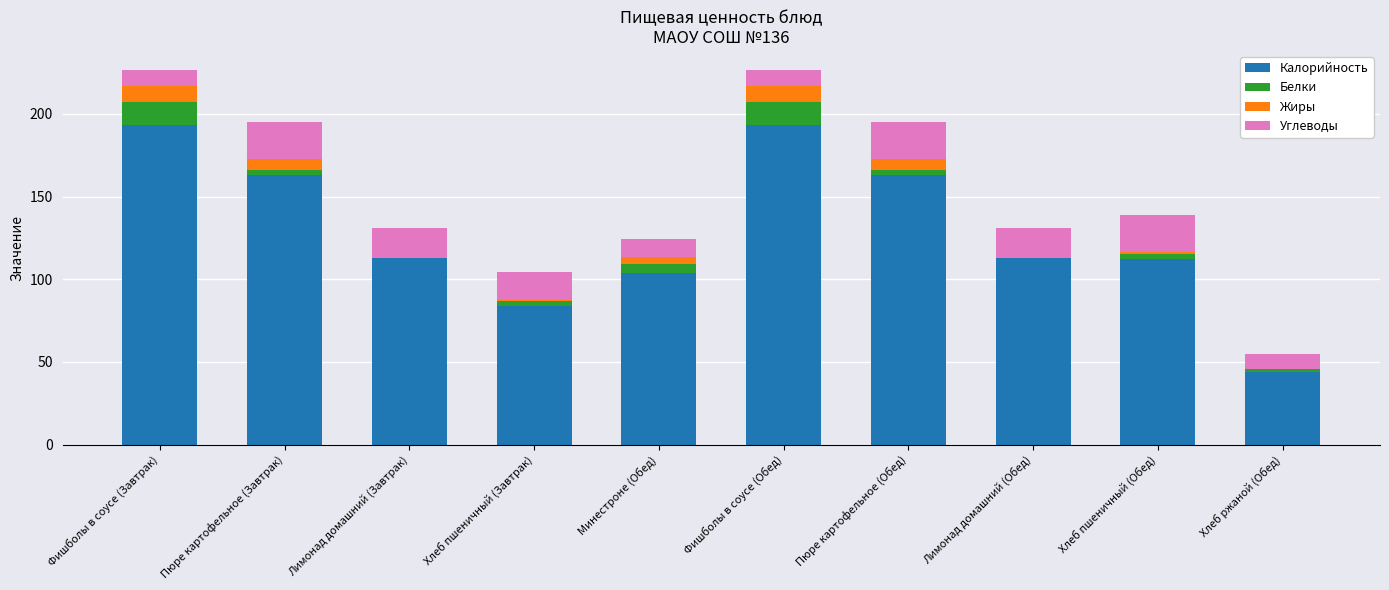

What is the maximum value for Калорийность?

193.0